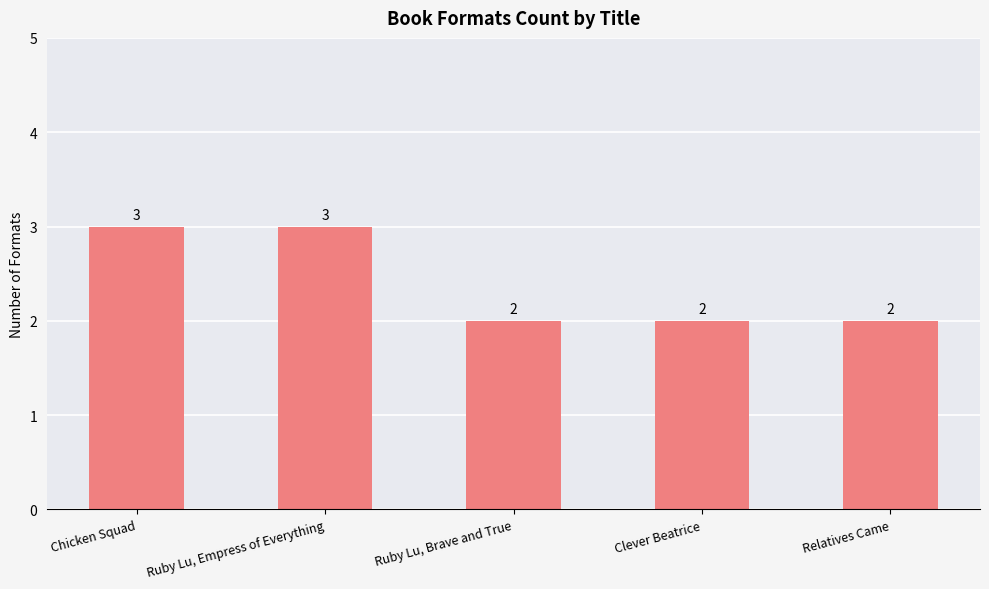

Which has a higher value, Ruby Lu, Empress of Everything or Relatives Came?

Ruby Lu, Empress of Everything